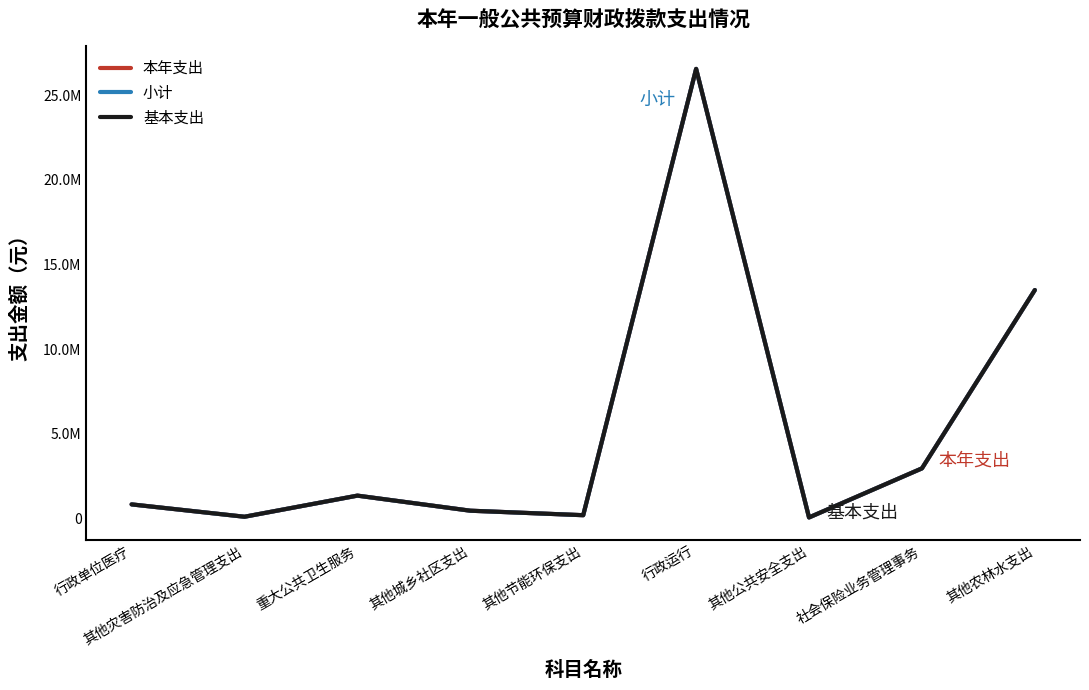

True or false: 基本支出 and 小计 cross at least once.

False